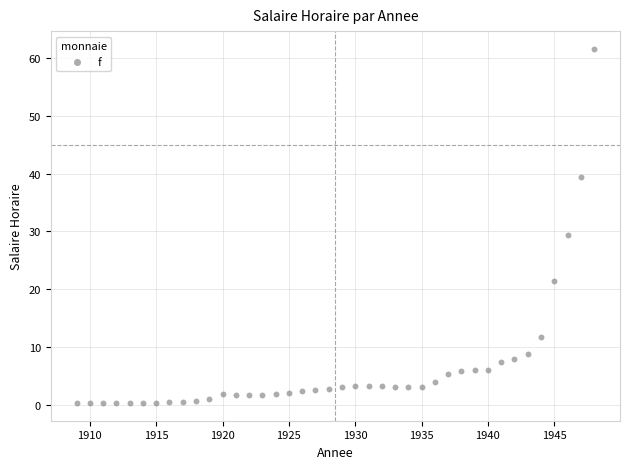

What is the range of Y values (max minus min)?

61.3